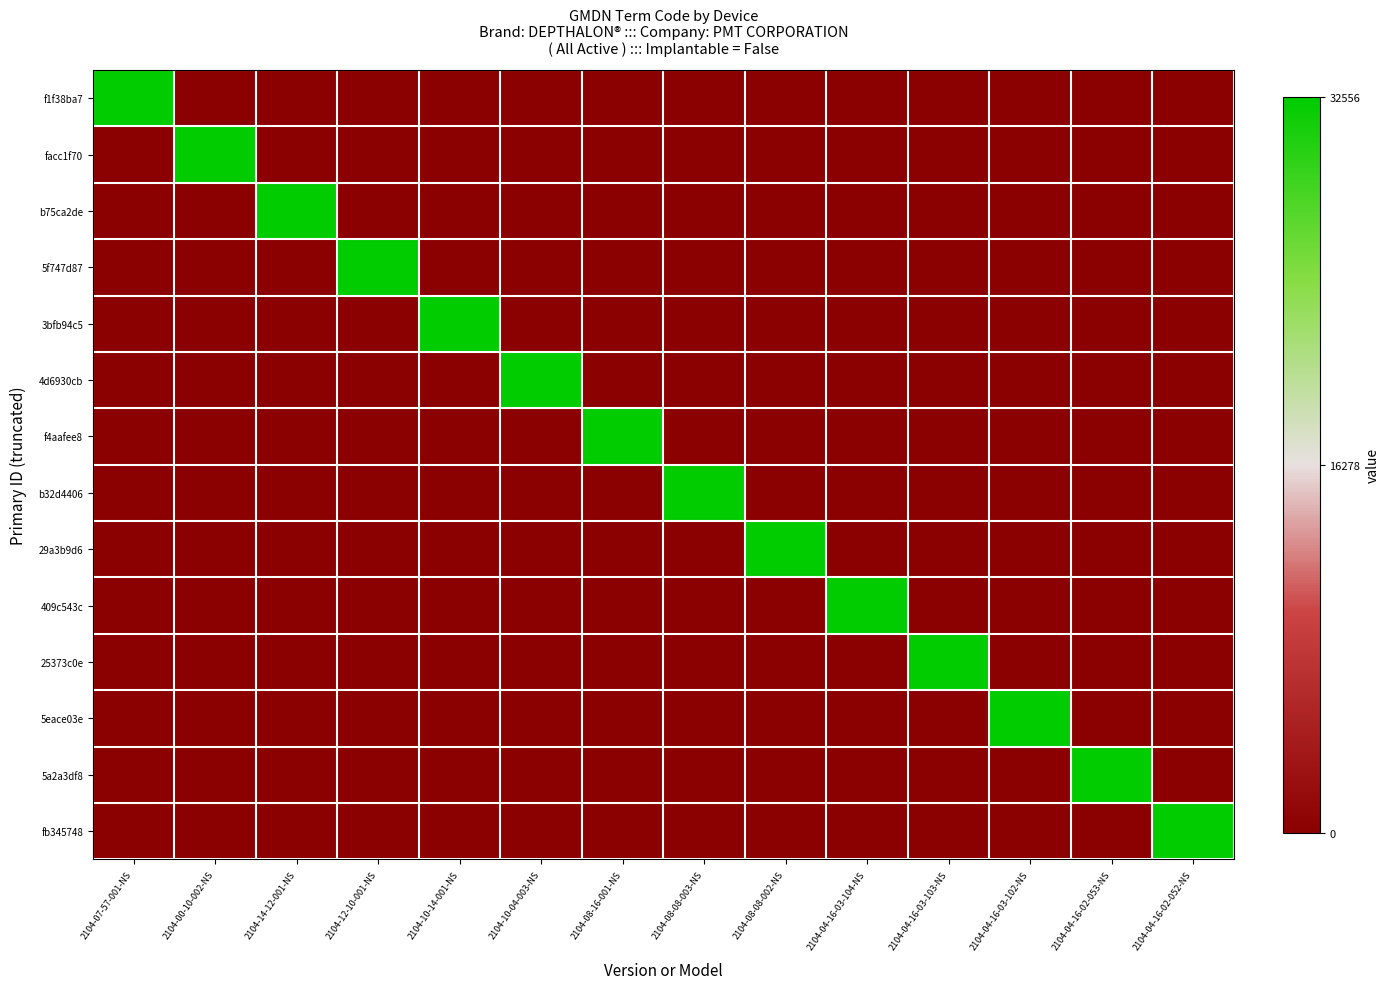

Reading right to left, list all the values displayed in this chart.

f1f38ba7: 2104-04-16-02-052-NS=0	2104-04-16-02-053-NS=0	2104-04-16-03-102-NS=0	2104-04-16-03-103-NS=0	2104-04-16-03-104-NS=0	2104-08-08-002-NS=0	2104-08-08-003-NS=0	2104-08-16-001-NS=0	2104-10-04-003-NS=0	2104-10-14-001-NS=0	2104-12-10-001-NS=0	2104-14-12-001-NS=0	2104-00-10-002-NS=0	2104-07-57-001-NS=32556
facc1f70: 2104-04-16-02-052-NS=0	2104-04-16-02-053-NS=0	2104-04-16-03-102-NS=0	2104-04-16-03-103-NS=0	2104-04-16-03-104-NS=0	2104-08-08-002-NS=0	2104-08-08-003-NS=0	2104-08-16-001-NS=0	2104-10-04-003-NS=0	2104-10-14-001-NS=0	2104-12-10-001-NS=0	2104-14-12-001-NS=0	2104-00-10-002-NS=32556	2104-07-57-001-NS=0
b75ca2de: 2104-04-16-02-052-NS=0	2104-04-16-02-053-NS=0	2104-04-16-03-102-NS=0	2104-04-16-03-103-NS=0	2104-04-16-03-104-NS=0	2104-08-08-002-NS=0	2104-08-08-003-NS=0	2104-08-16-001-NS=0	2104-10-04-003-NS=0	2104-10-14-001-NS=0	2104-12-10-001-NS=0	2104-14-12-001-NS=32556	2104-00-10-002-NS=0	2104-07-57-001-NS=0
5f747d87: 2104-04-16-02-052-NS=0	2104-04-16-02-053-NS=0	2104-04-16-03-102-NS=0	2104-04-16-03-103-NS=0	2104-04-16-03-104-NS=0	2104-08-08-002-NS=0	2104-08-08-003-NS=0	2104-08-16-001-NS=0	2104-10-04-003-NS=0	2104-10-14-001-NS=0	2104-12-10-001-NS=32556	2104-14-12-001-NS=0	2104-00-10-002-NS=0	2104-07-57-001-NS=0
3bfb94c5: 2104-04-16-02-052-NS=0	2104-04-16-02-053-NS=0	2104-04-16-03-102-NS=0	2104-04-16-03-103-NS=0	2104-04-16-03-104-NS=0	2104-08-08-002-NS=0	2104-08-08-003-NS=0	2104-08-16-001-NS=0	2104-10-04-003-NS=0	2104-10-14-001-NS=32556	2104-12-10-001-NS=0	2104-14-12-001-NS=0	2104-00-10-002-NS=0	2104-07-57-001-NS=0
4d6930cb: 2104-04-16-02-052-NS=0	2104-04-16-02-053-NS=0	2104-04-16-03-102-NS=0	2104-04-16-03-103-NS=0	2104-04-16-03-104-NS=0	2104-08-08-002-NS=0	2104-08-08-003-NS=0	2104-08-16-001-NS=0	2104-10-04-003-NS=32556	2104-10-14-001-NS=0	2104-12-10-001-NS=0	2104-14-12-001-NS=0	2104-00-10-002-NS=0	2104-07-57-001-NS=0
f4aafee8: 2104-04-16-02-052-NS=0	2104-04-16-02-053-NS=0	2104-04-16-03-102-NS=0	2104-04-16-03-103-NS=0	2104-04-16-03-104-NS=0	2104-08-08-002-NS=0	2104-08-08-003-NS=0	2104-08-16-001-NS=32556	2104-10-04-003-NS=0	2104-10-14-001-NS=0	2104-12-10-001-NS=0	2104-14-12-001-NS=0	2104-00-10-002-NS=0	2104-07-57-001-NS=0
b32d4406: 2104-04-16-02-052-NS=0	2104-04-16-02-053-NS=0	2104-04-16-03-102-NS=0	2104-04-16-03-103-NS=0	2104-04-16-03-104-NS=0	2104-08-08-002-NS=0	2104-08-08-003-NS=32556	2104-08-16-001-NS=0	2104-10-04-003-NS=0	2104-10-14-001-NS=0	2104-12-10-001-NS=0	2104-14-12-001-NS=0	2104-00-10-002-NS=0	2104-07-57-001-NS=0
29a3b9d6: 2104-04-16-02-052-NS=0	2104-04-16-02-053-NS=0	2104-04-16-03-102-NS=0	2104-04-16-03-103-NS=0	2104-04-16-03-104-NS=0	2104-08-08-002-NS=32556	2104-08-08-003-NS=0	2104-08-16-001-NS=0	2104-10-04-003-NS=0	2104-10-14-001-NS=0	2104-12-10-001-NS=0	2104-14-12-001-NS=0	2104-00-10-002-NS=0	2104-07-57-001-NS=0
409c543c: 2104-04-16-02-052-NS=0	2104-04-16-02-053-NS=0	2104-04-16-03-102-NS=0	2104-04-16-03-103-NS=0	2104-04-16-03-104-NS=32556	2104-08-08-002-NS=0	2104-08-08-003-NS=0	2104-08-16-001-NS=0	2104-10-04-003-NS=0	2104-10-14-001-NS=0	2104-12-10-001-NS=0	2104-14-12-001-NS=0	2104-00-10-002-NS=0	2104-07-57-001-NS=0
25373c0e: 2104-04-16-02-052-NS=0	2104-04-16-02-053-NS=0	2104-04-16-03-102-NS=0	2104-04-16-03-103-NS=32556	2104-04-16-03-104-NS=0	2104-08-08-002-NS=0	2104-08-08-003-NS=0	2104-08-16-001-NS=0	2104-10-04-003-NS=0	2104-10-14-001-NS=0	2104-12-10-001-NS=0	2104-14-12-001-NS=0	2104-00-10-002-NS=0	2104-07-57-001-NS=0
5eace03e: 2104-04-16-02-052-NS=0	2104-04-16-02-053-NS=0	2104-04-16-03-102-NS=32556	2104-04-16-03-103-NS=0	2104-04-16-03-104-NS=0	2104-08-08-002-NS=0	2104-08-08-003-NS=0	2104-08-16-001-NS=0	2104-10-04-003-NS=0	2104-10-14-001-NS=0	2104-12-10-001-NS=0	2104-14-12-001-NS=0	2104-00-10-002-NS=0	2104-07-57-001-NS=0
5a2a3df8: 2104-04-16-02-052-NS=0	2104-04-16-02-053-NS=32556	2104-04-16-03-102-NS=0	2104-04-16-03-103-NS=0	2104-04-16-03-104-NS=0	2104-08-08-002-NS=0	2104-08-08-003-NS=0	2104-08-16-001-NS=0	2104-10-04-003-NS=0	2104-10-14-001-NS=0	2104-12-10-001-NS=0	2104-14-12-001-NS=0	2104-00-10-002-NS=0	2104-07-57-001-NS=0
fb345748: 2104-04-16-02-052-NS=32556	2104-04-16-02-053-NS=0	2104-04-16-03-102-NS=0	2104-04-16-03-103-NS=0	2104-04-16-03-104-NS=0	2104-08-08-002-NS=0	2104-08-08-003-NS=0	2104-08-16-001-NS=0	2104-10-04-003-NS=0	2104-10-14-001-NS=0	2104-12-10-001-NS=0	2104-14-12-001-NS=0	2104-00-10-002-NS=0	2104-07-57-001-NS=0